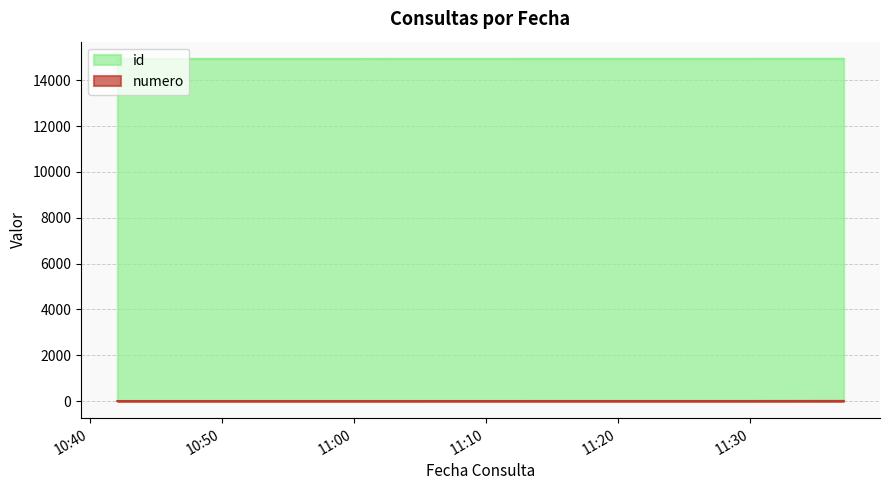

At which category is the sum across all series the highest?

2014-11-24 11:37:06